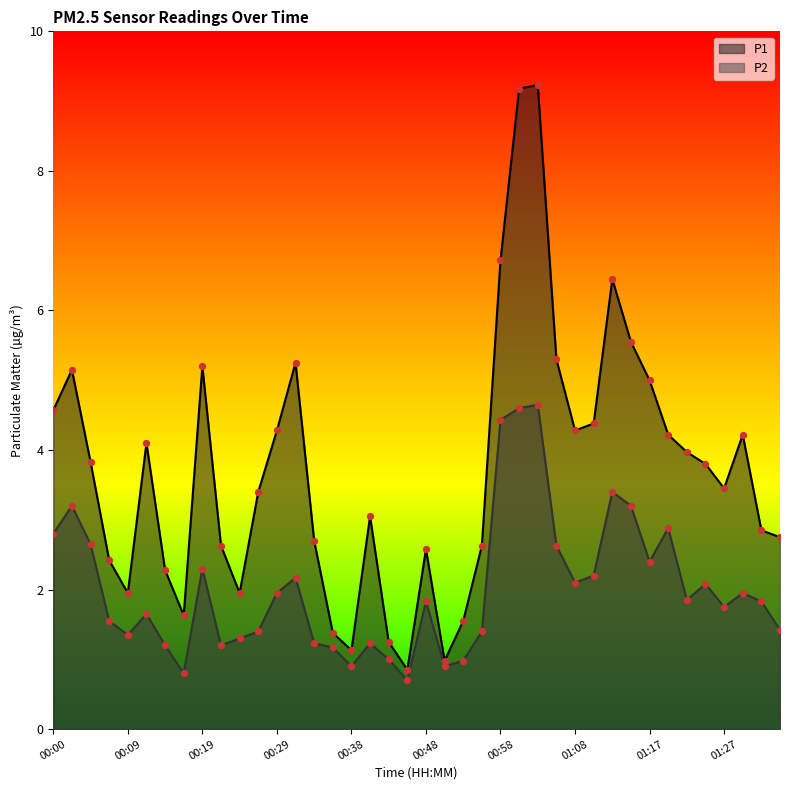

Which series reaches the maximum Y coordinate?

P1